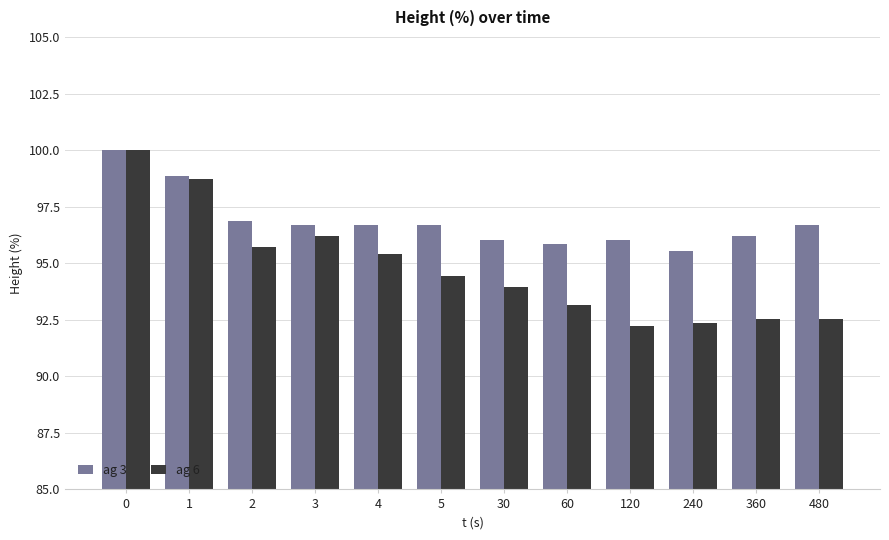

Which series has the largest total across all categories?

ag 3